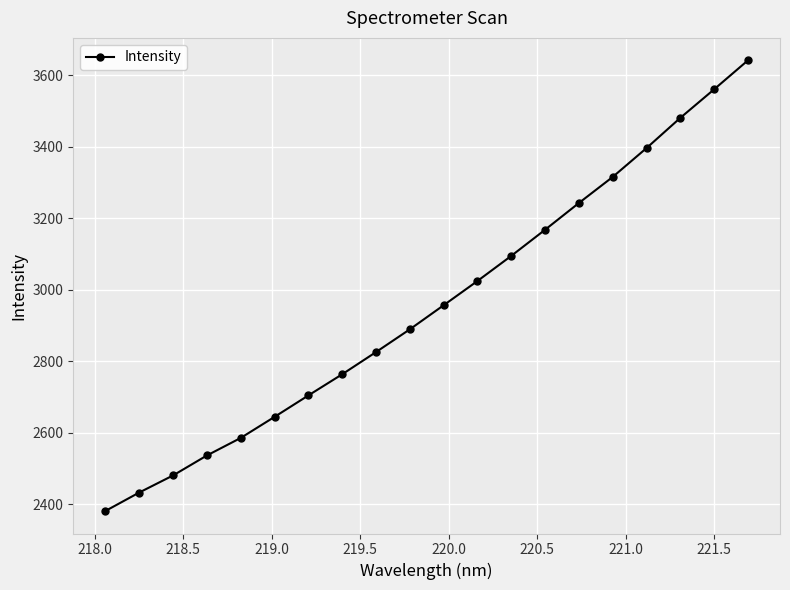

What is the minimum value shown in the chart?

2381.7